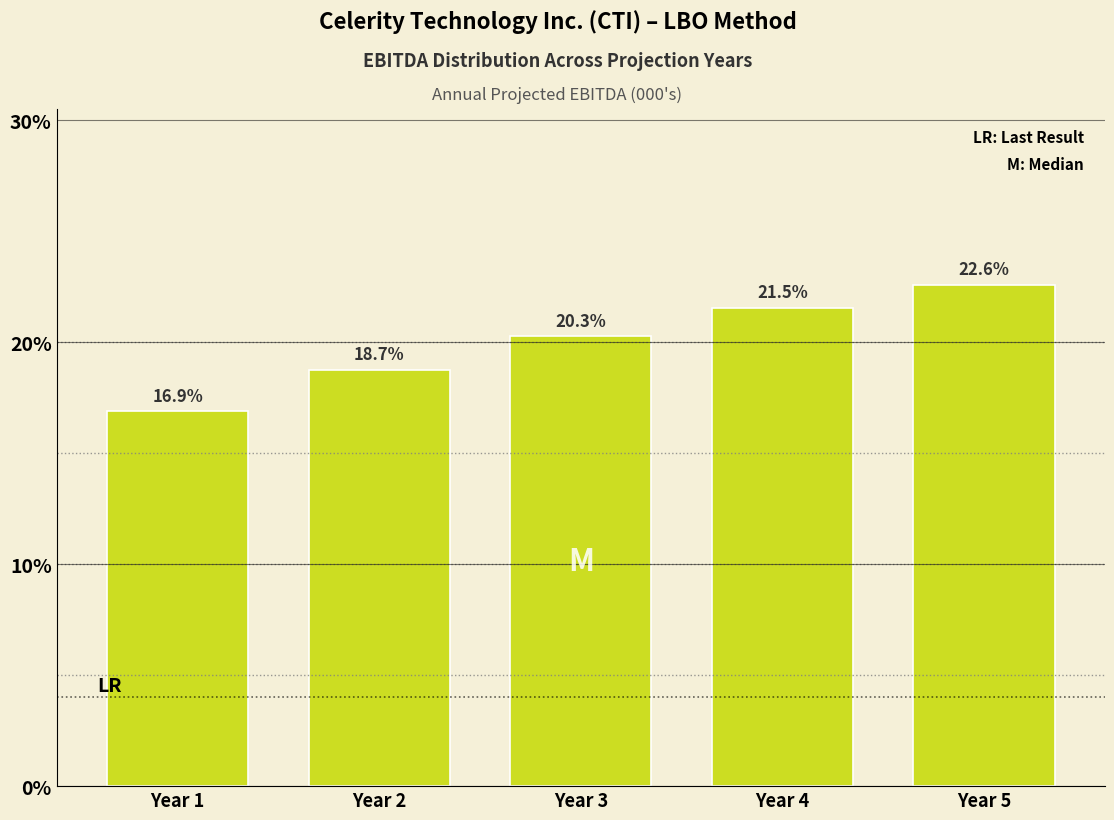

Reading right to left, transcribe all the data shown in this chart.

22.6	21.5	20.3	18.7	16.9